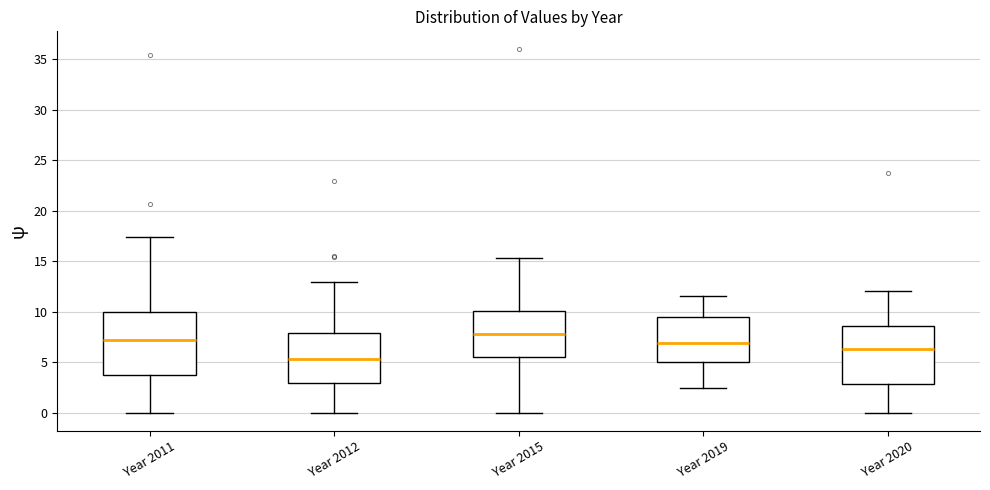

Reading left to right, read every box against the y-axis: the position of its median line, the range the box covers, and the ends of its whiskers. The values are not printed on the chart, so give them approximately, as read against the axis.

Year 2011: median 7.0, box 3.5 to 10.0, whiskers 0.0 to 17.5
Year 2012: median 5.5, box 3.0 to 8.0, whiskers 0.0 to 13.0
Year 2015: median 8.0, box 5.5 to 10.0, whiskers 0.0 to 15.5
Year 2019: median 7.0, box 5.0 to 9.5, whiskers 2.5 to 11.5
Year 2020: median 6.5, box 3.0 to 8.5, whiskers 0.0 to 12.0